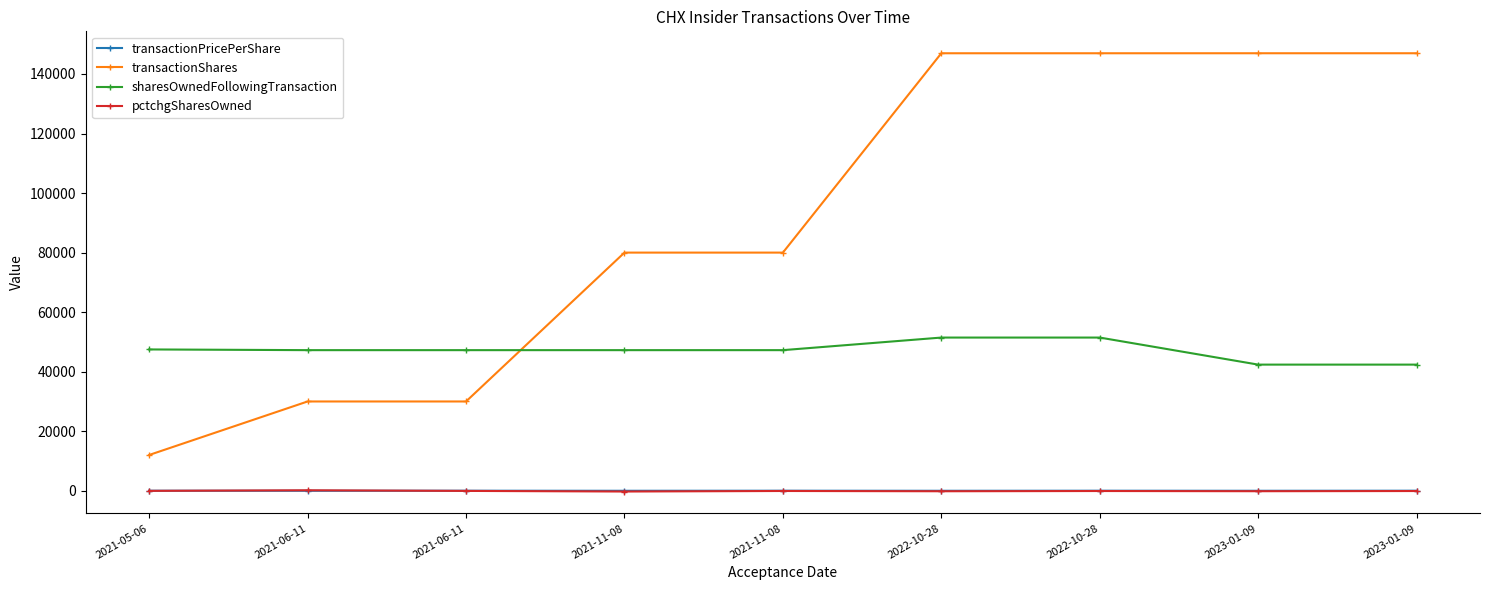

True or false: sharesOwnedFollowingTransaction and transactionPricePerShare cross at least once.

False